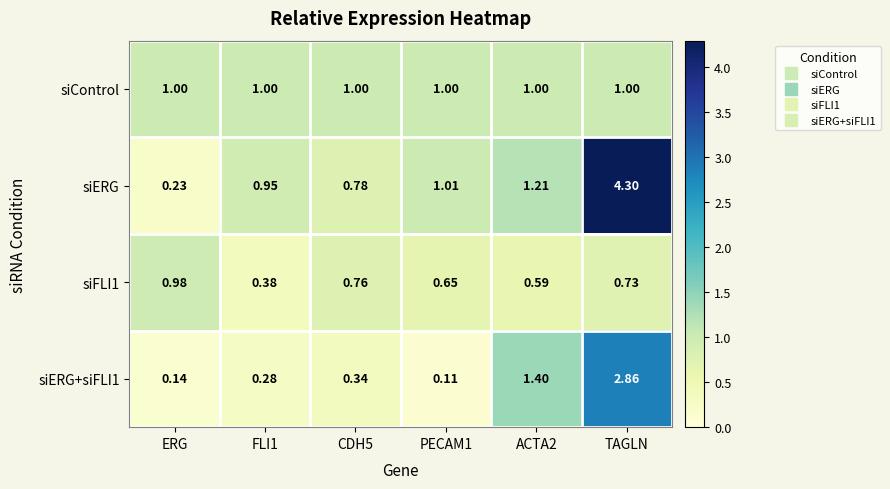

At which category does the chart reach its peak across all series?

TAGLN